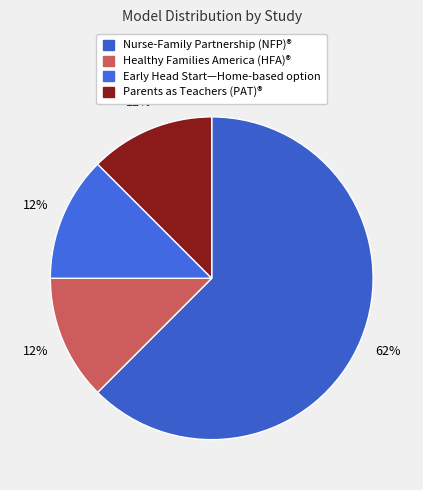

Does Parents as Teachers (PAT)® account for over 50% of the chart?

No